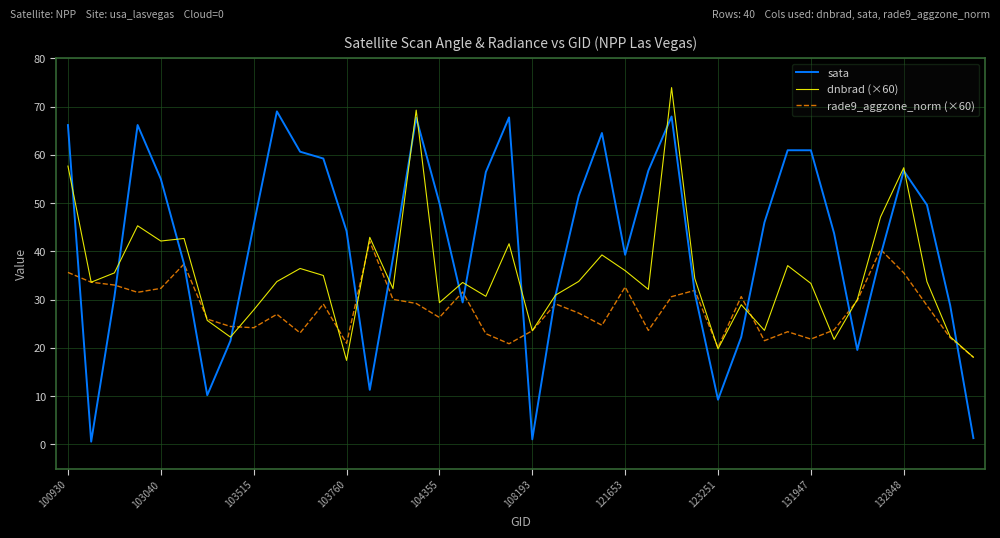

Which series has the largest range (max minus min)?

sata